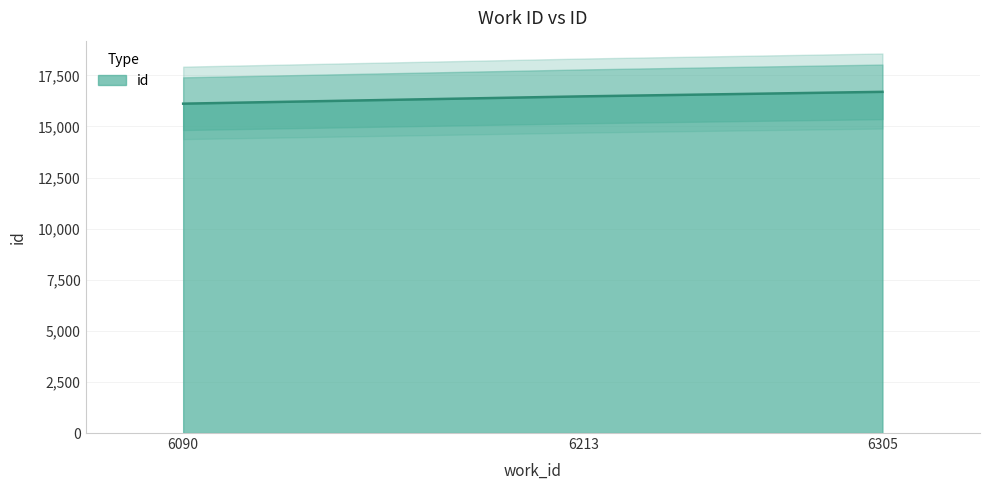

Reading right to left, what are all the values shown in this chart?

6305=16694	6213=16473	6090=16115